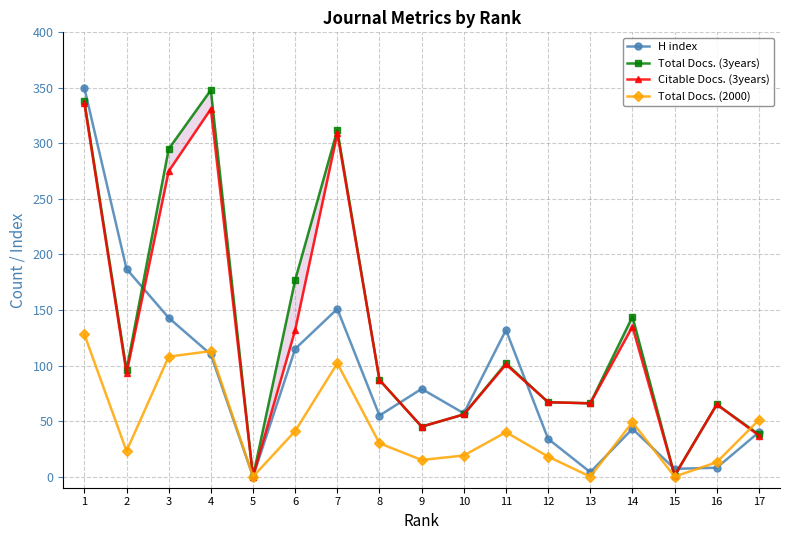

Reading left to right, transcribe all the data shown in this chart.

H index: 1=350	2=187	3=143	4=110	5=0	6=115	7=151	8=55	9=79	10=57	11=132	12=34	13=4	14=43	15=7	16=8	17=40
Total Docs. (3years): 1=338	2=96	3=295	4=348	5=0	6=177	7=312	8=87	9=45	10=56	11=102	12=67	13=66	14=144	15=1	16=65	17=38
Citable Docs. (3years): 1=336	2=93	3=275	4=331	5=0	6=132	7=309	8=87	9=45	10=56	11=101	12=67	13=66	14=135	15=1	16=65	17=37
Total Docs. (2000): 1=128	2=23	3=108	4=113	5=0	6=41	7=102	8=30	9=15	10=19	11=40	12=18	13=0	14=49	15=0	16=13	17=51